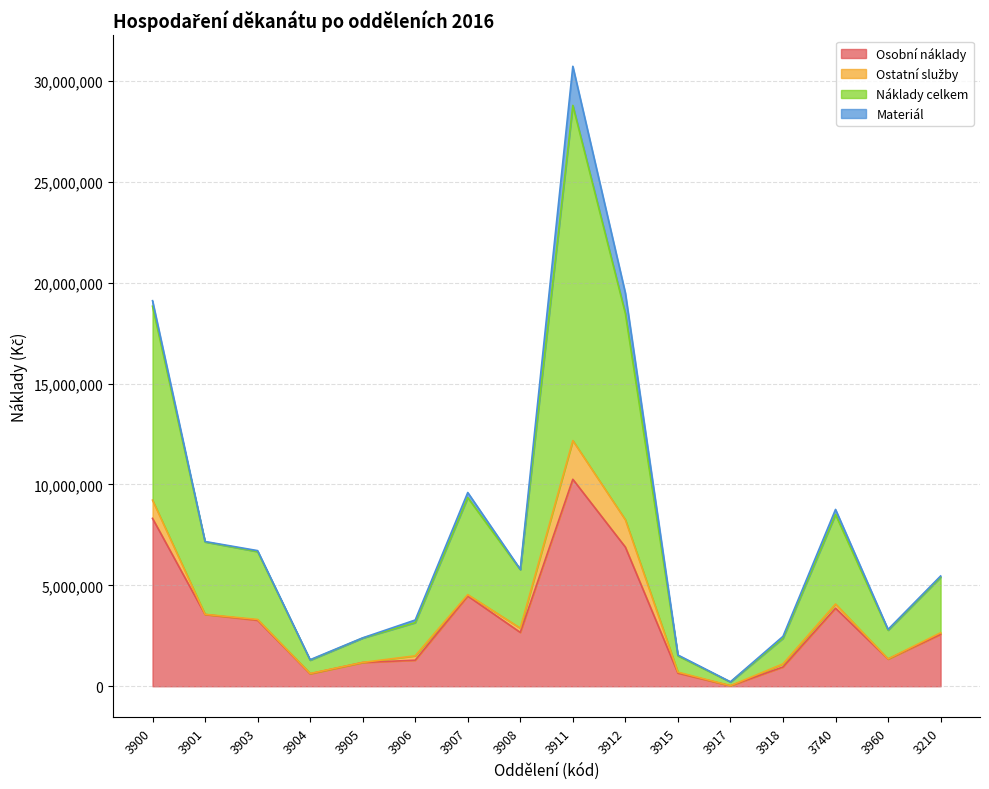

What is the maximum value for Osobní náklady?

10255009